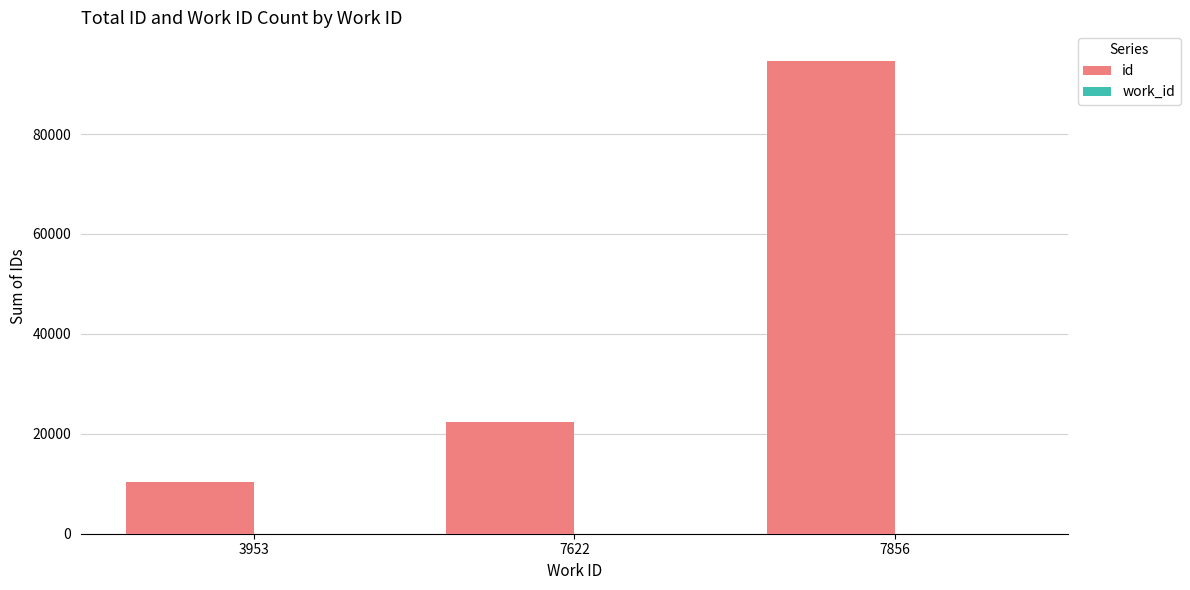

Which series has the largest total across all categories?

id